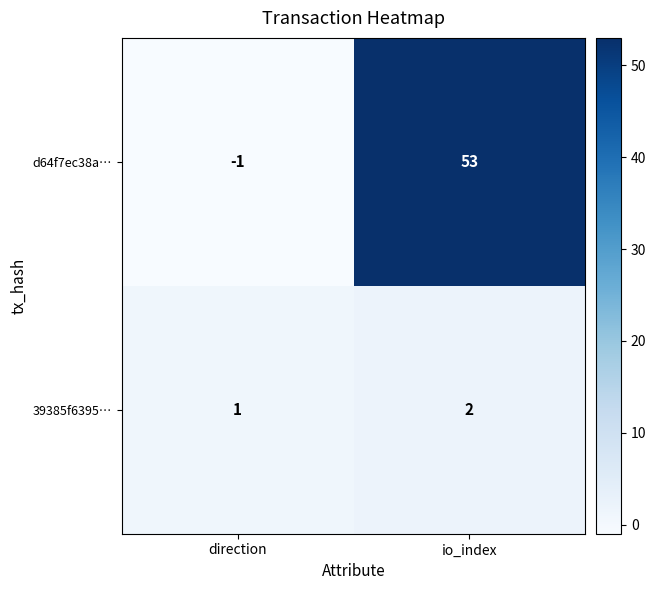

Which series has the largest total across all categories?

d64f7ec38a…